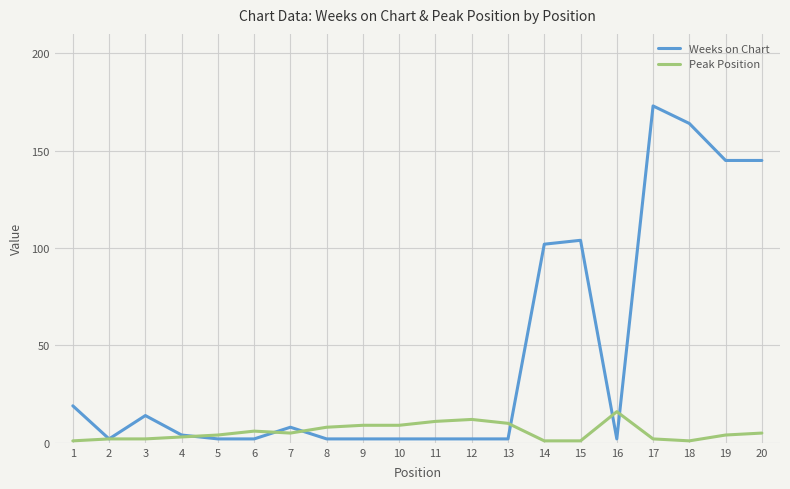

The value of Peak Position at 5 is 4. True or false?

True